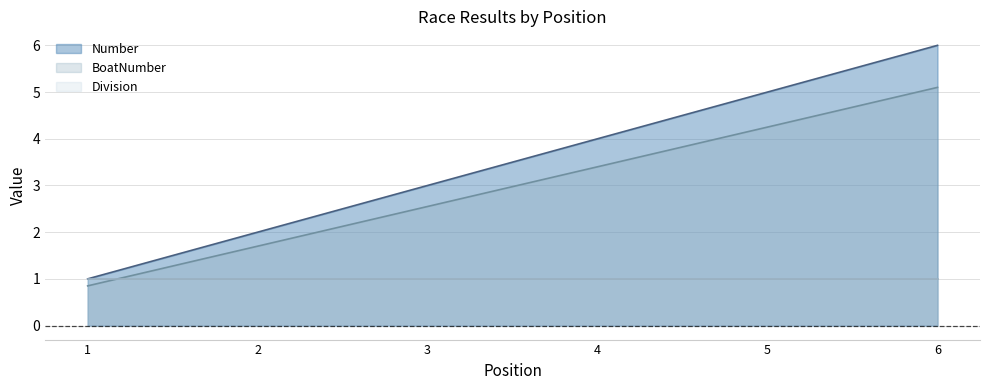

How many values in the Number series exceed 3?

3